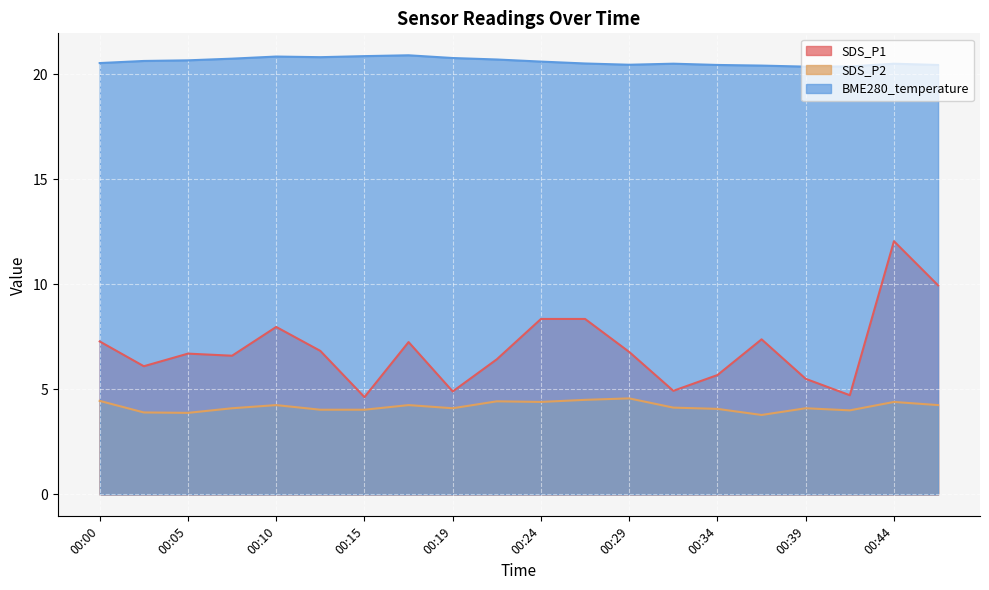

What is the sum of all SDS_P2 values?

83.6